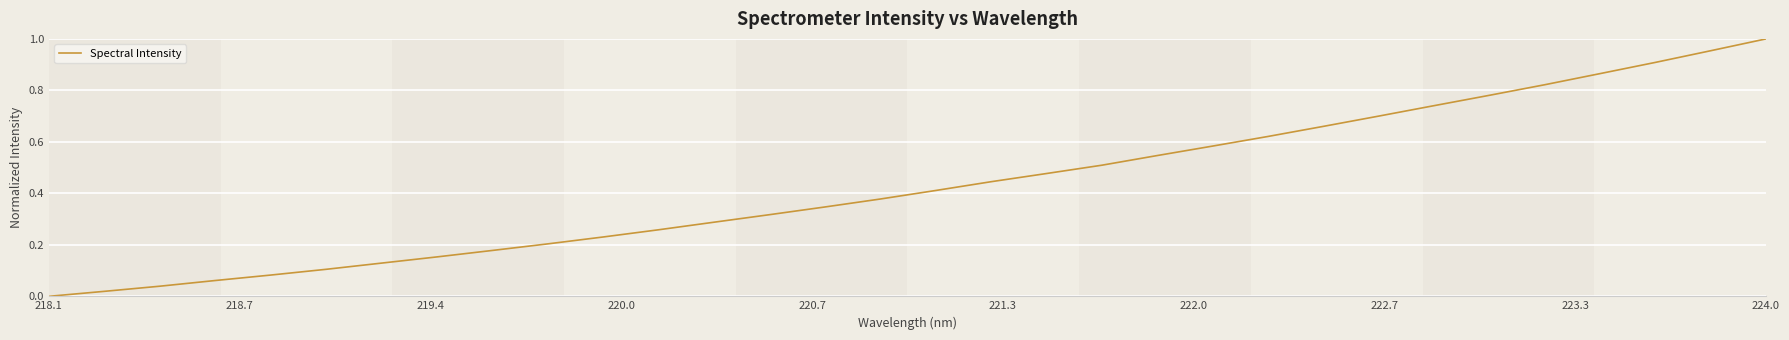

How many lines are shown in the chart?

1